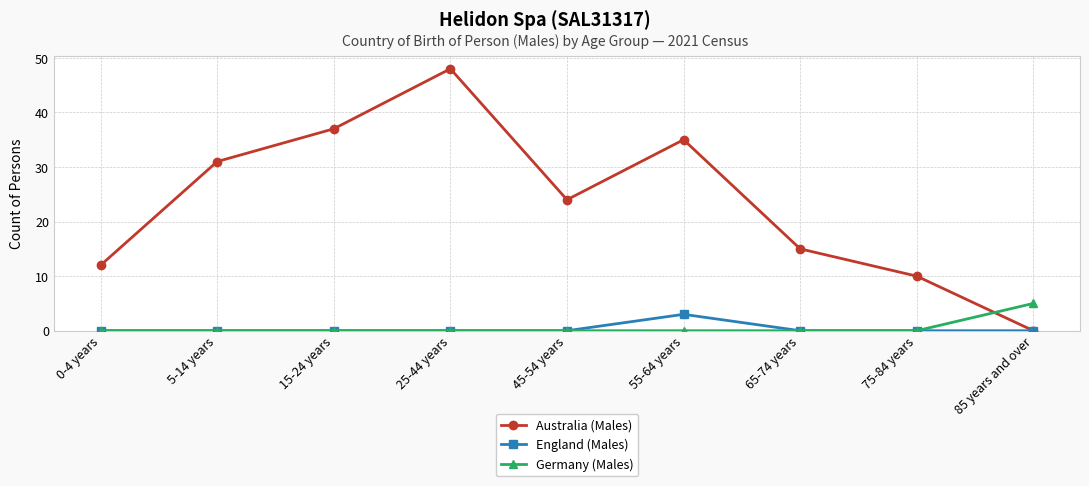

At how many categories does at least one series exceed 39?

1